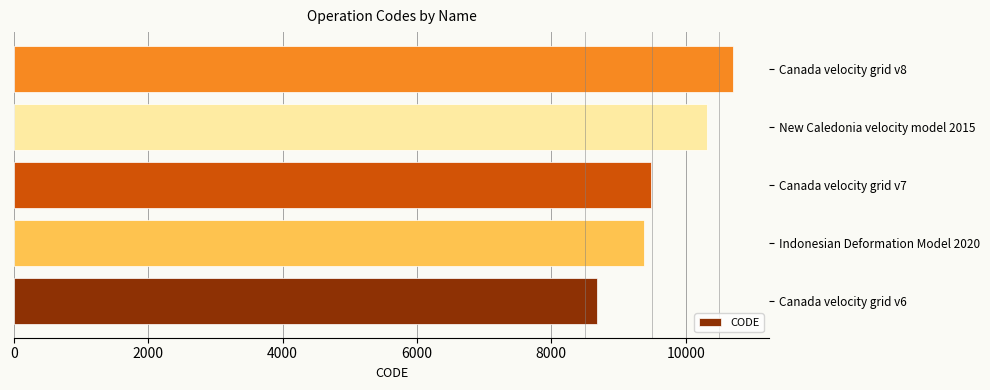

Count the number of data series in this chart.

1